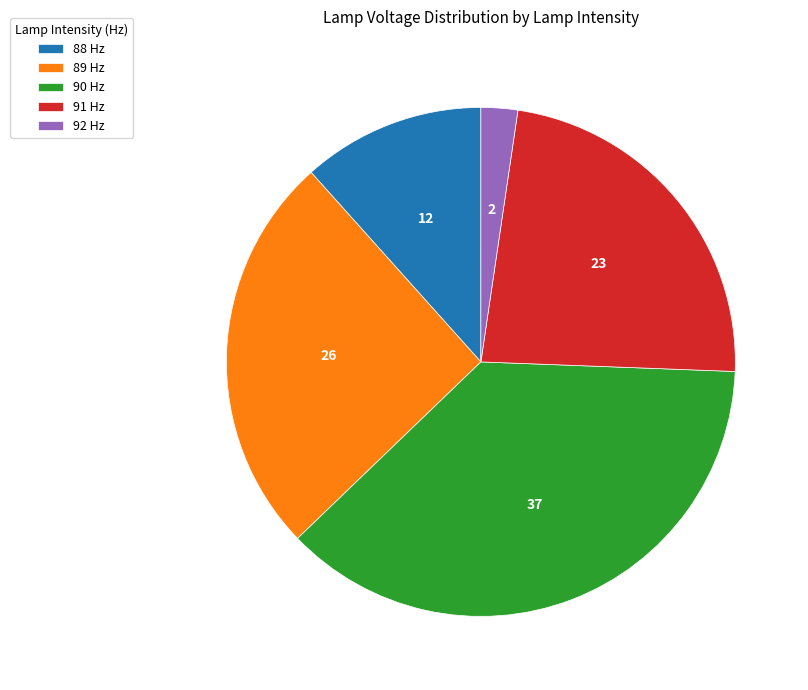

How many slices are in this pie chart?

5